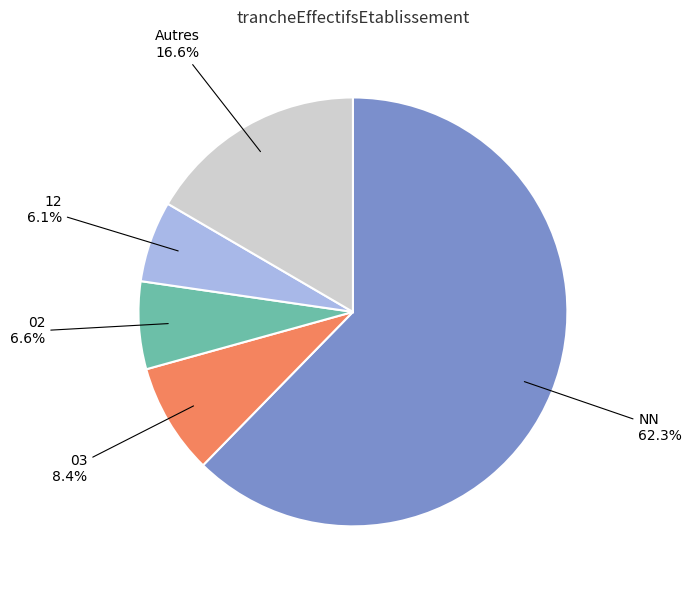

How many segments does this pie chart have?

5